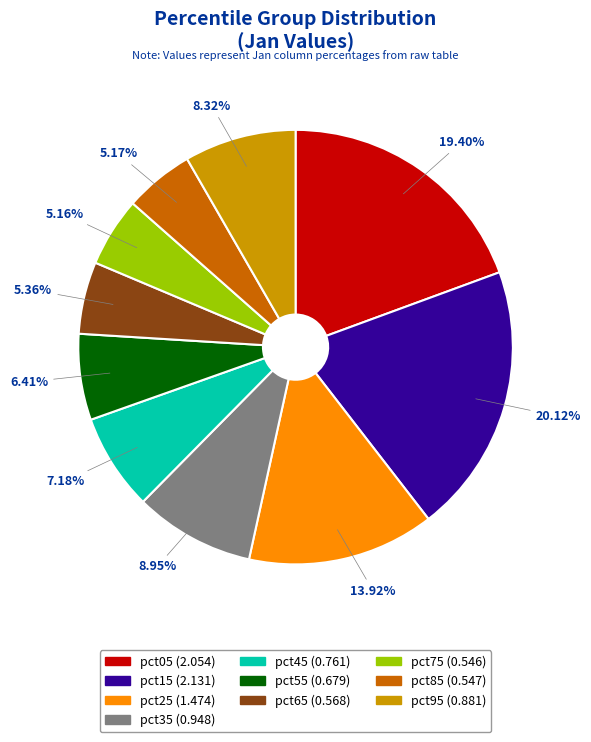

True or false: pct95 accounts for 8% of the total.

True